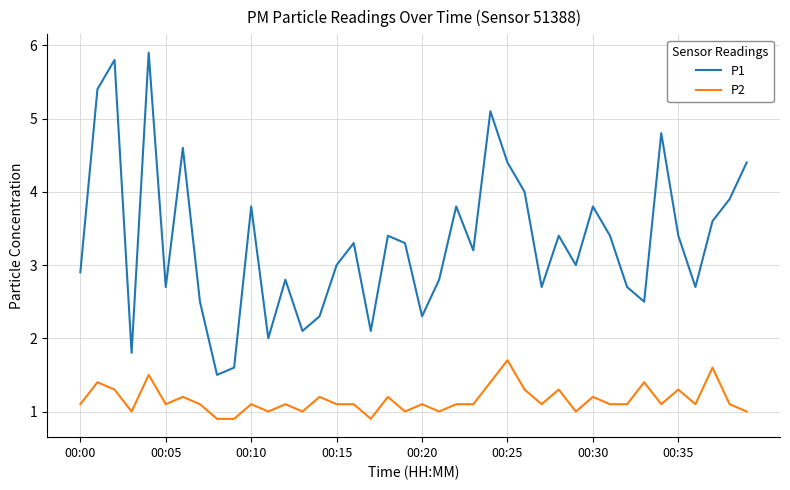

What is the highest value of the P1 series?

5.9